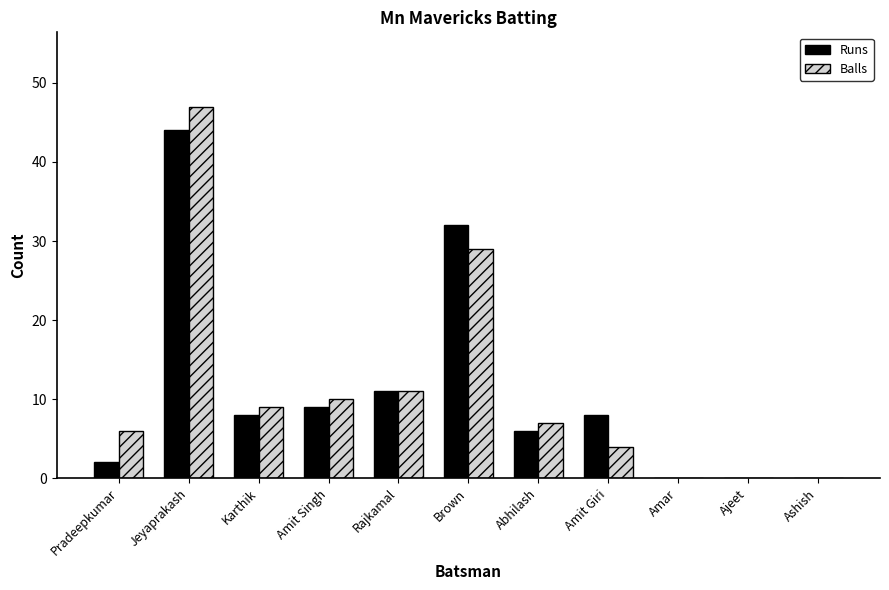

Which series has the widest spread of values?

Balls